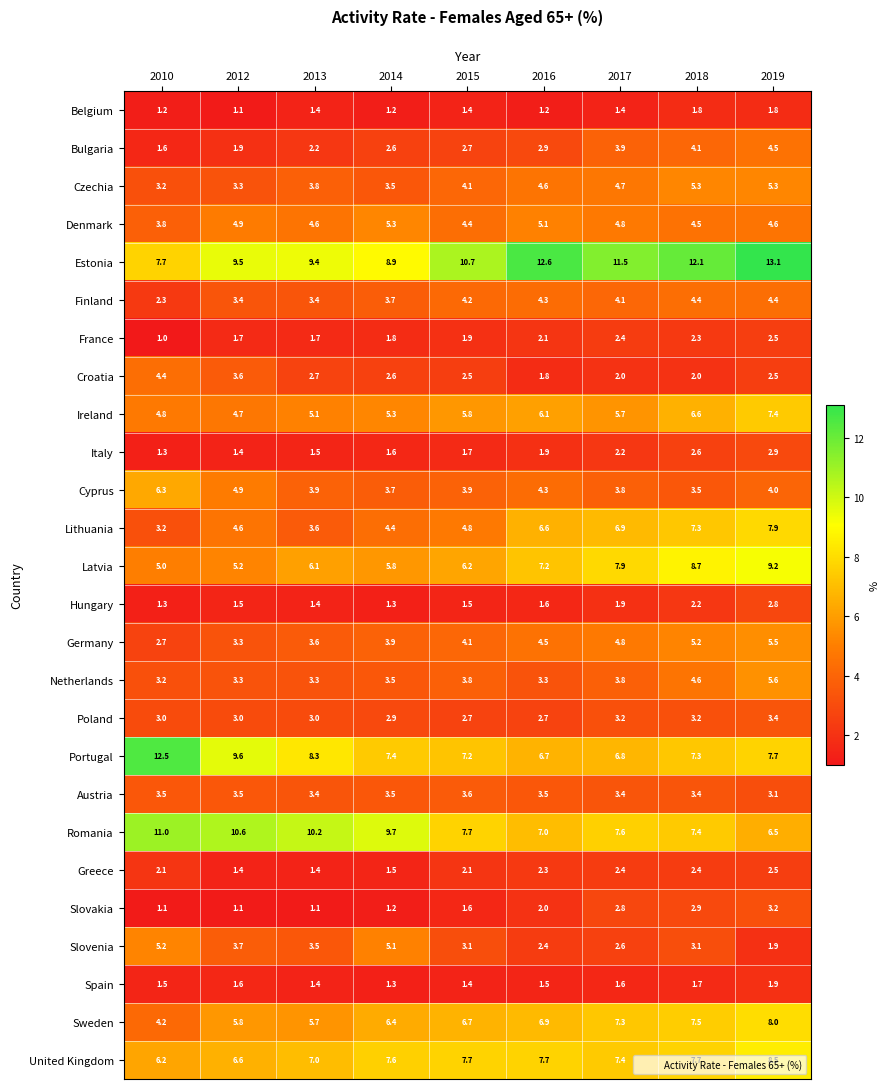

At which label does France reach its peak?

2019